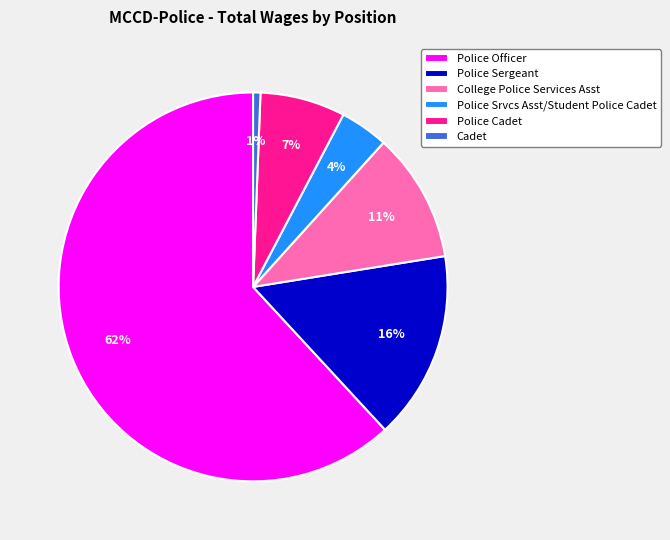

What is the largest slice in the pie chart?

Police Officer